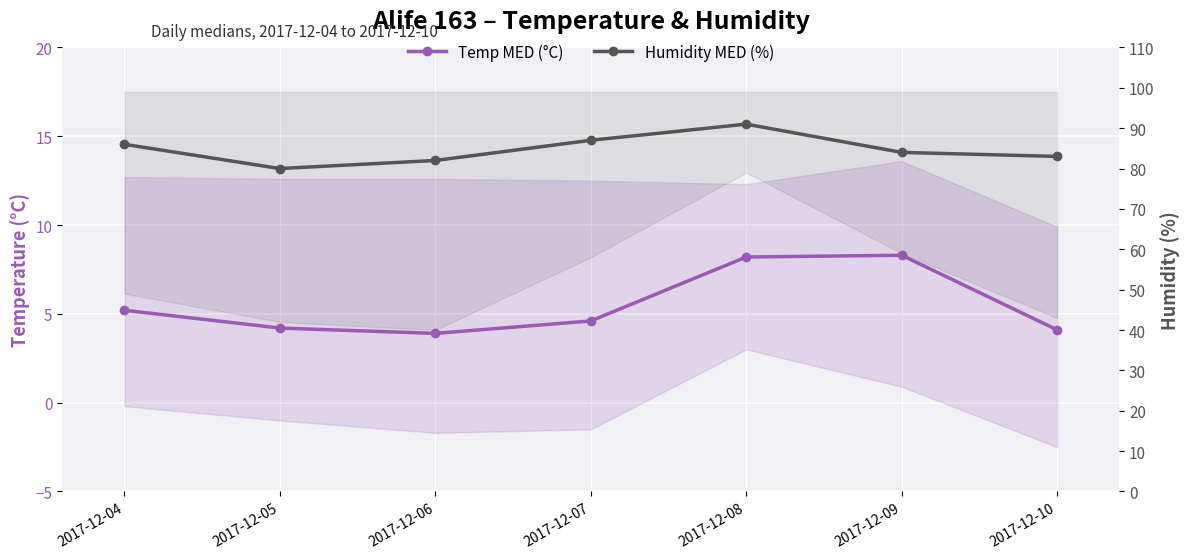

At which category is the sum across all series the highest?

2017-12-08